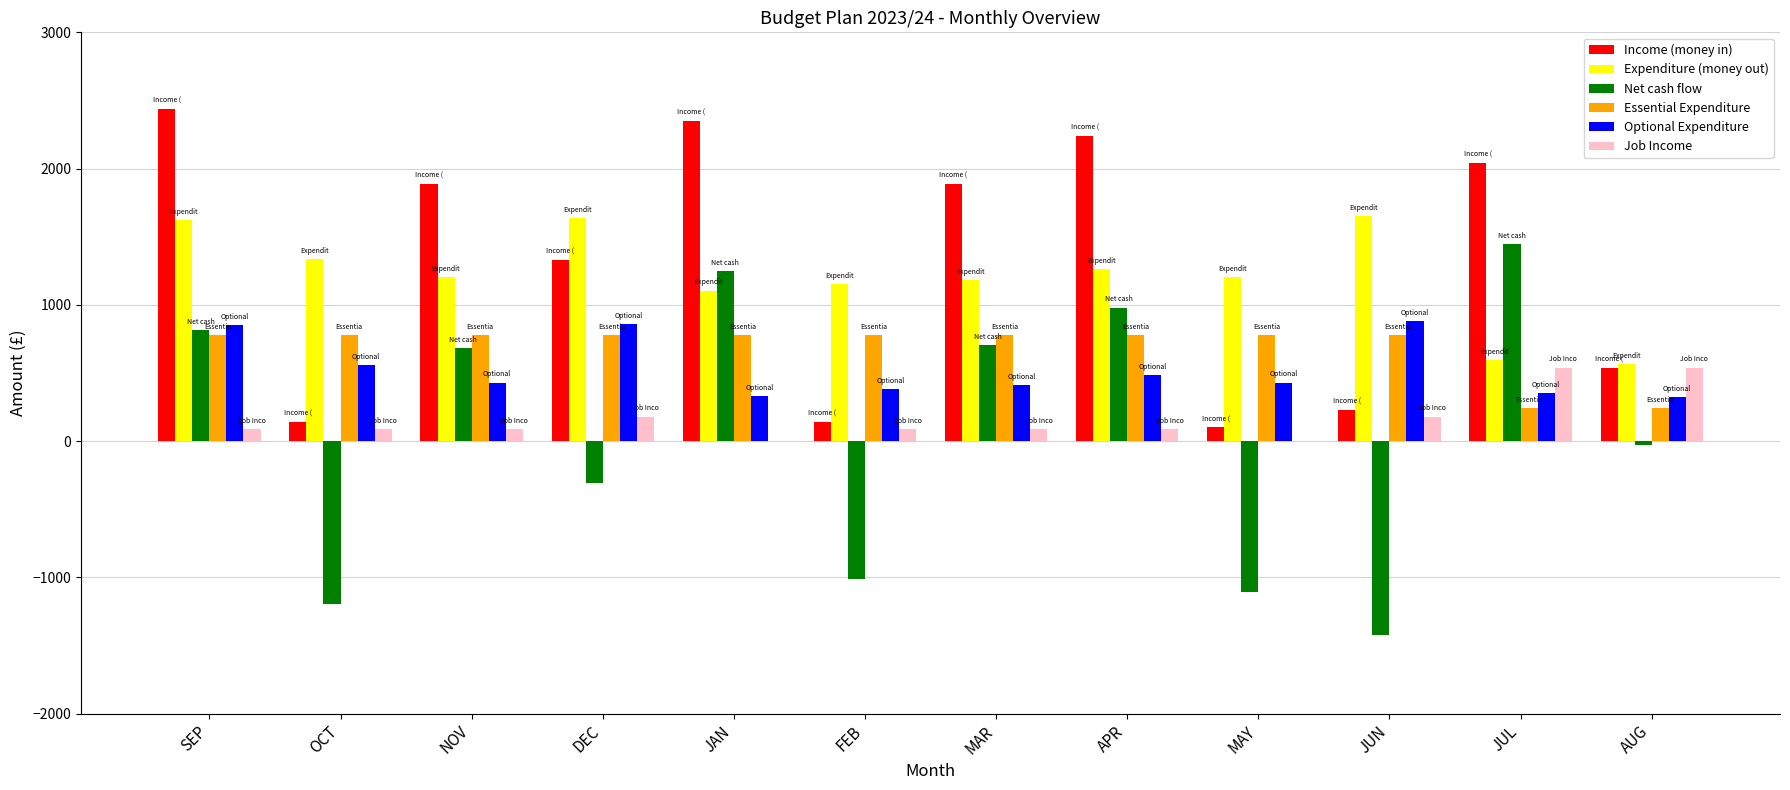

Is it true that Expenditure (money out) equals 1105 at JAN?

True